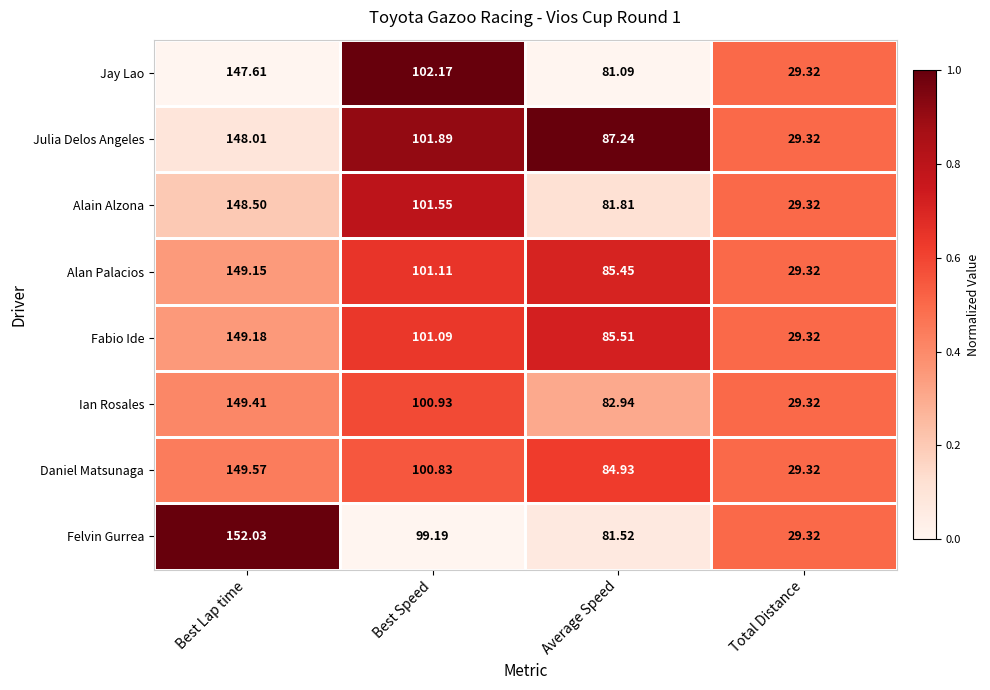

Where does the Alan Palacios series first go above 101?

Best Lap time